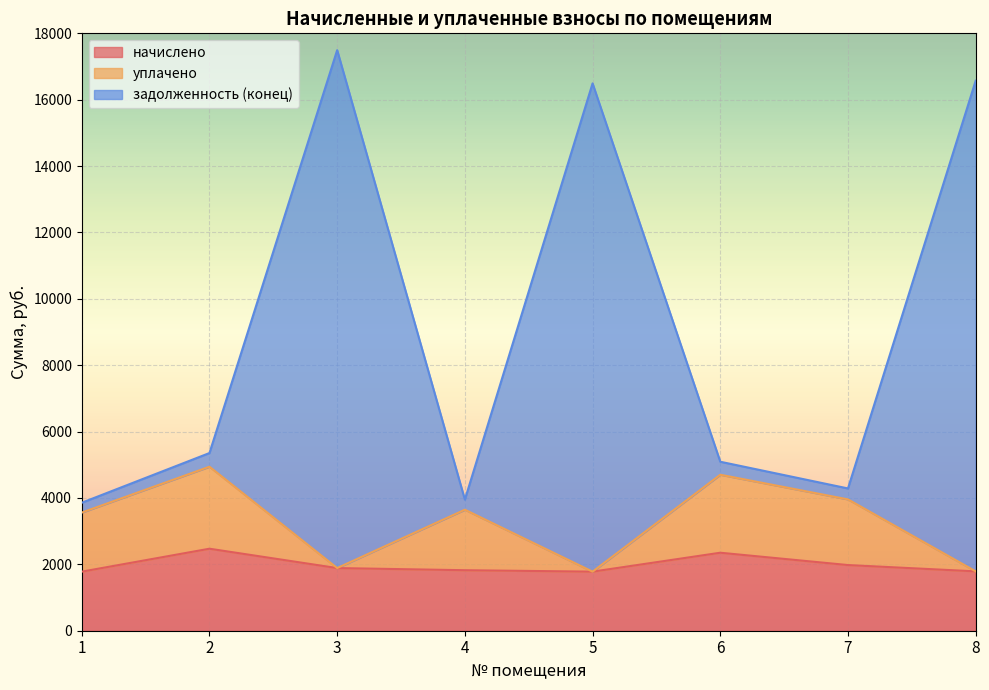

What is the value of the уплачено point at the 6th from the left?

4700.2